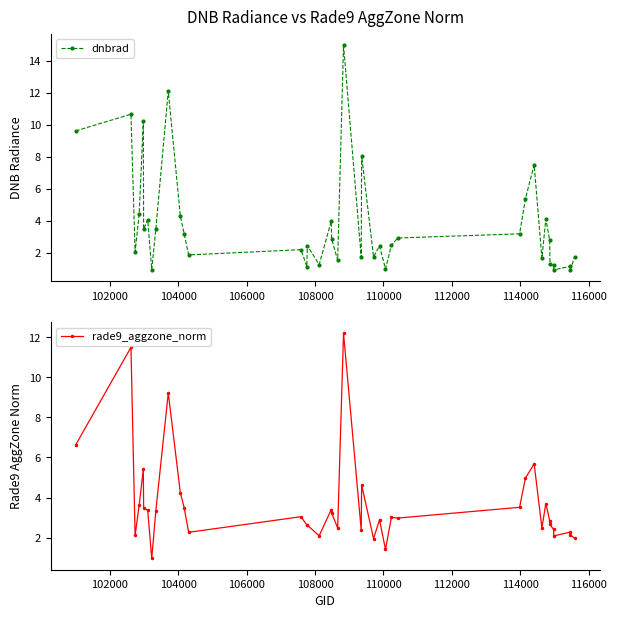

At how many categories does at least one series exceed 9?

5